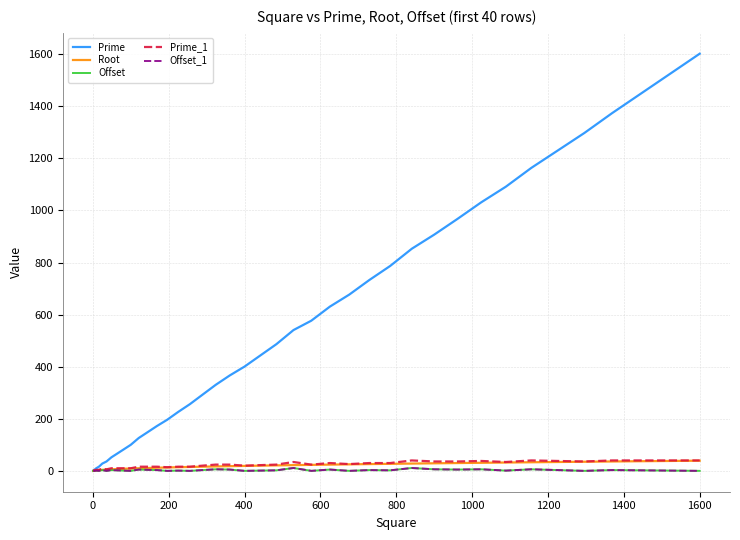

True or false: Prime and Prime_1 intersect in this chart.

False